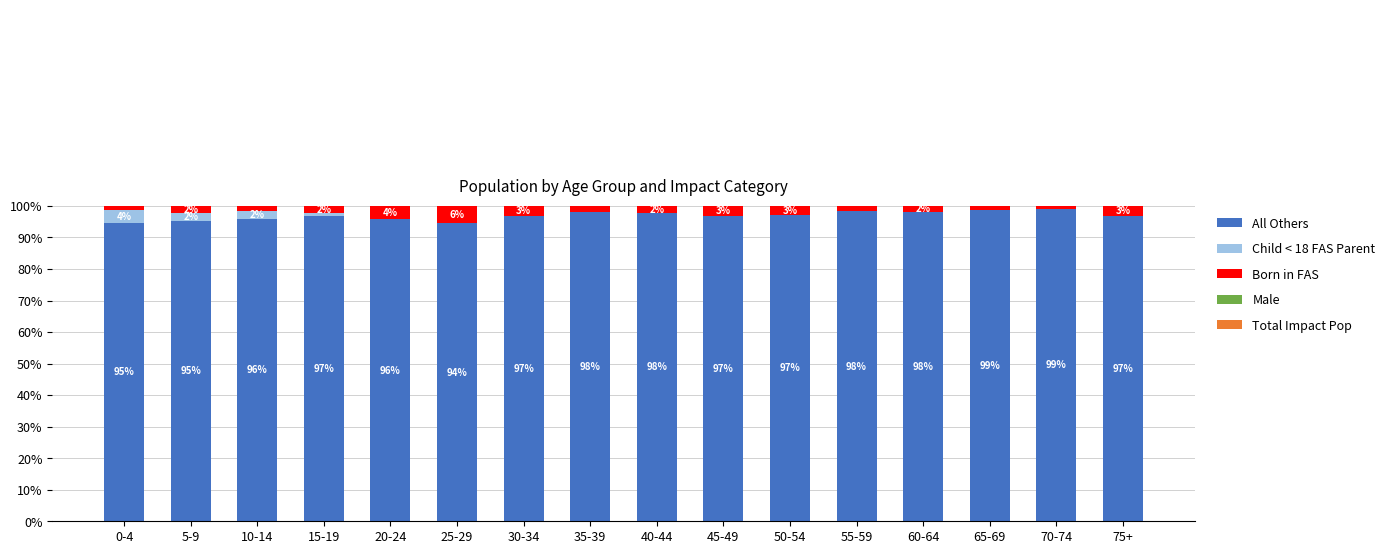

At how many categories does at least one series exceed 5?

16